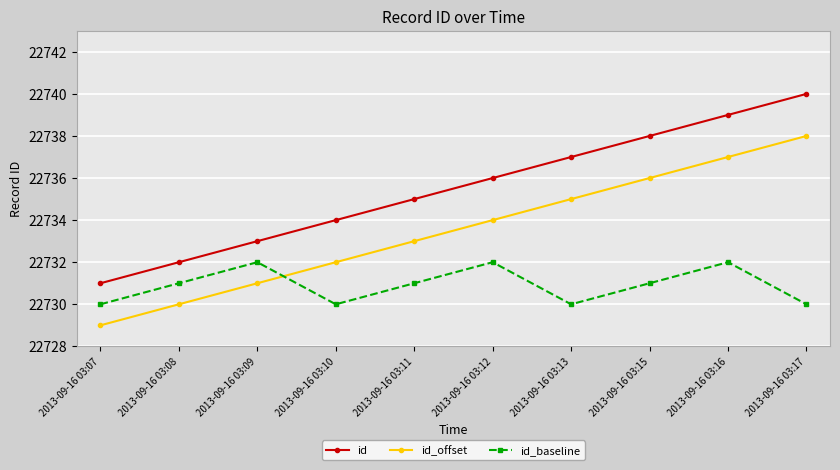

At 2013-09-16 03:08, list the series in order from largest to smallest.

id, id_baseline, id_offset